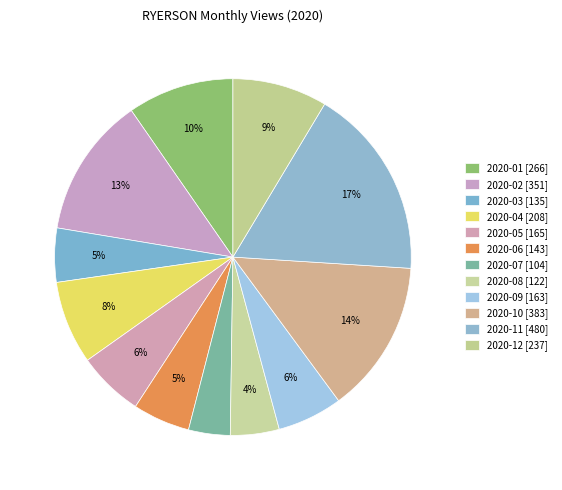

To the nearest percent, what is the difference between the largest and smallest slice percentages?

14%